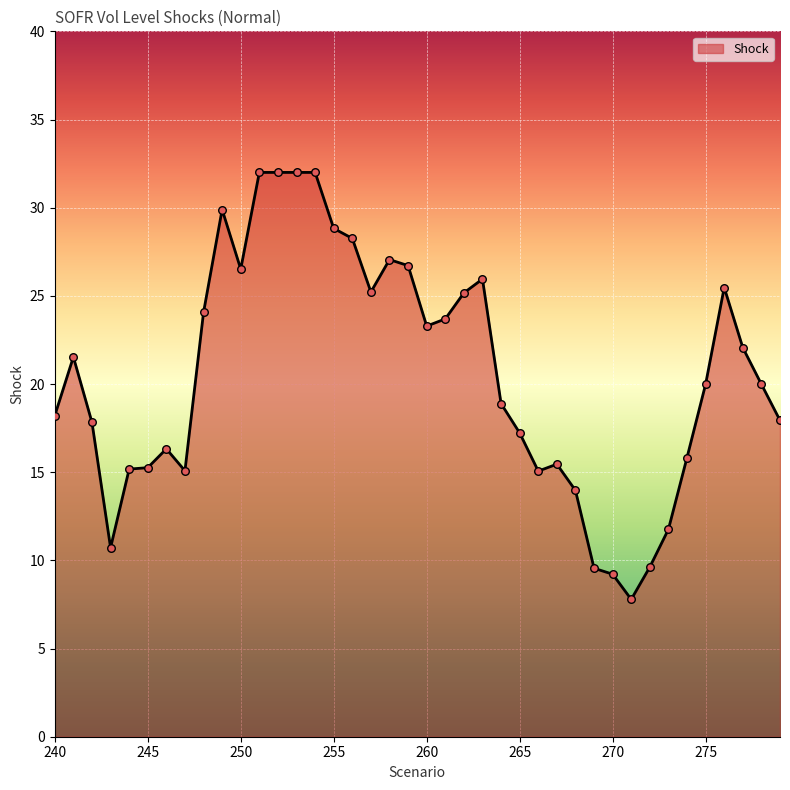

What is the difference between the maximum and minimum values?

24.2